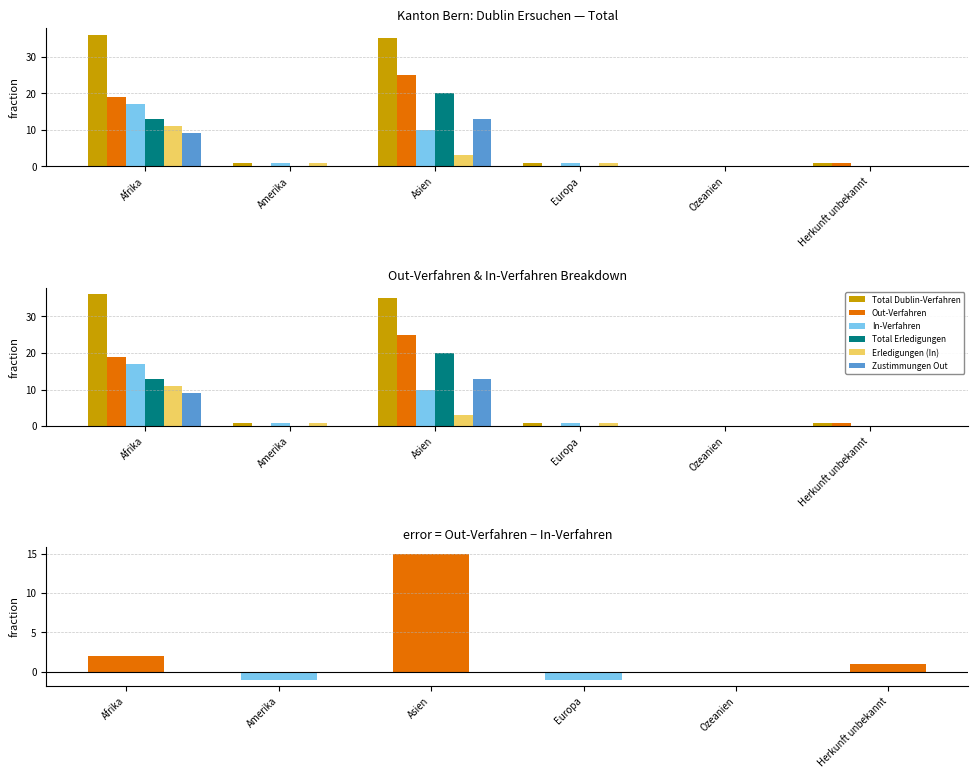

The value of Total Dublin-Verfahren at Herkunft unbekannt is 1. True or false?

True